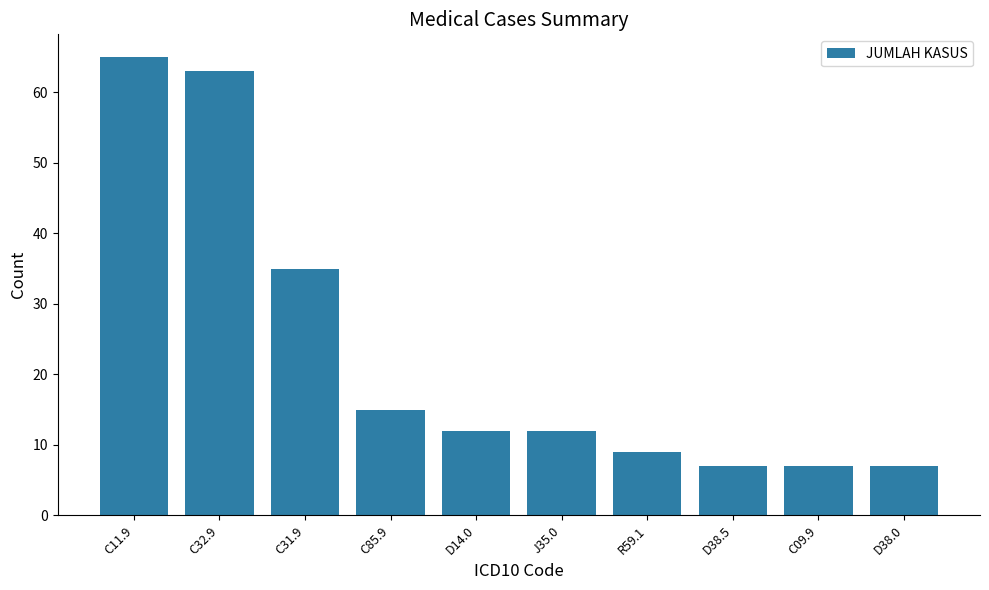

Where does the data first go above 12?

C11.9